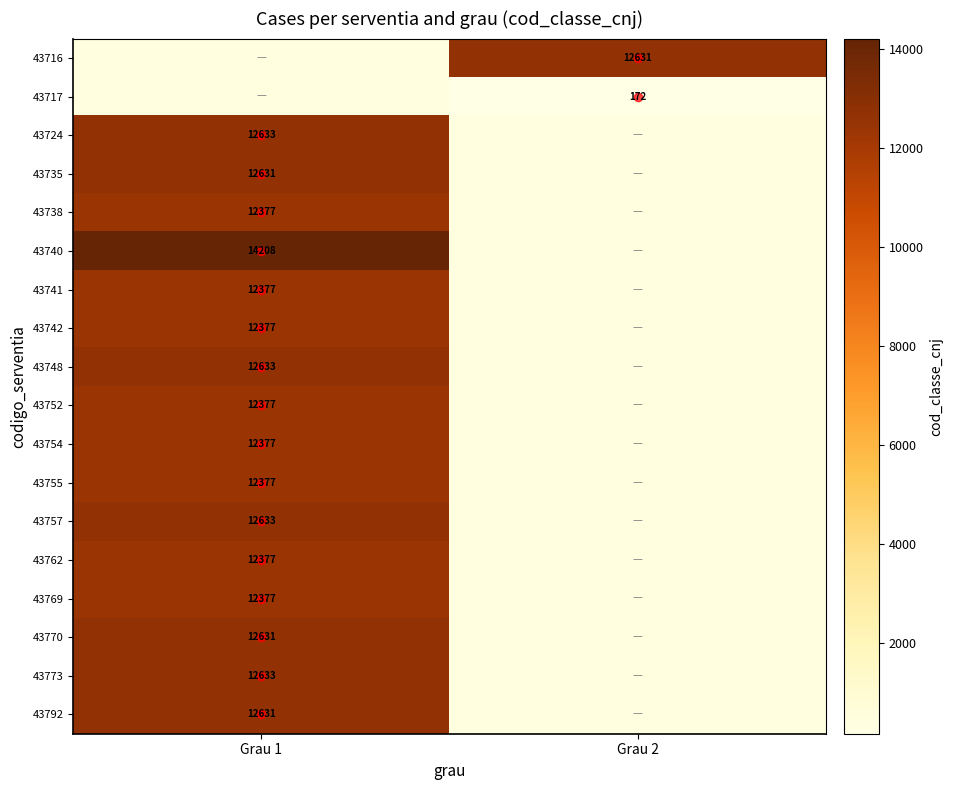

The 43742 series shows 8446.7 at Grau 1. True or false?

False